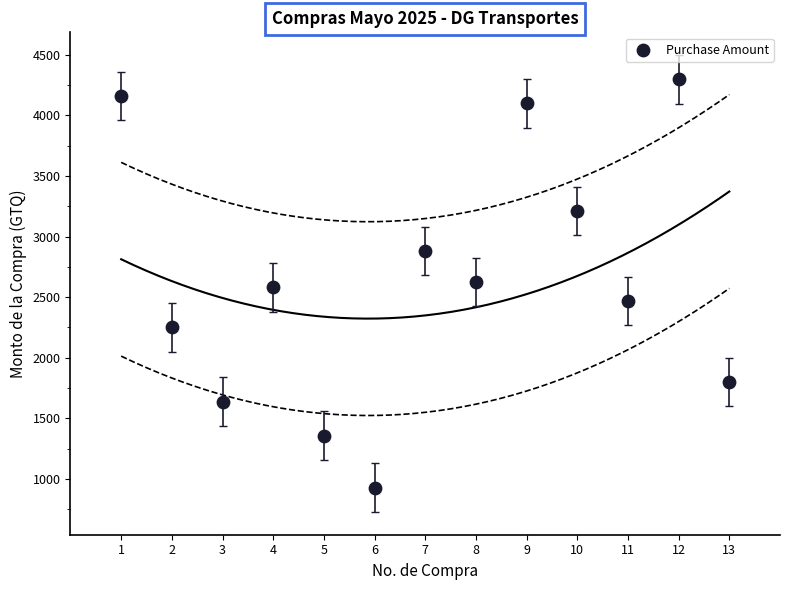

What is the range of Y values (max minus min)?

3370.8